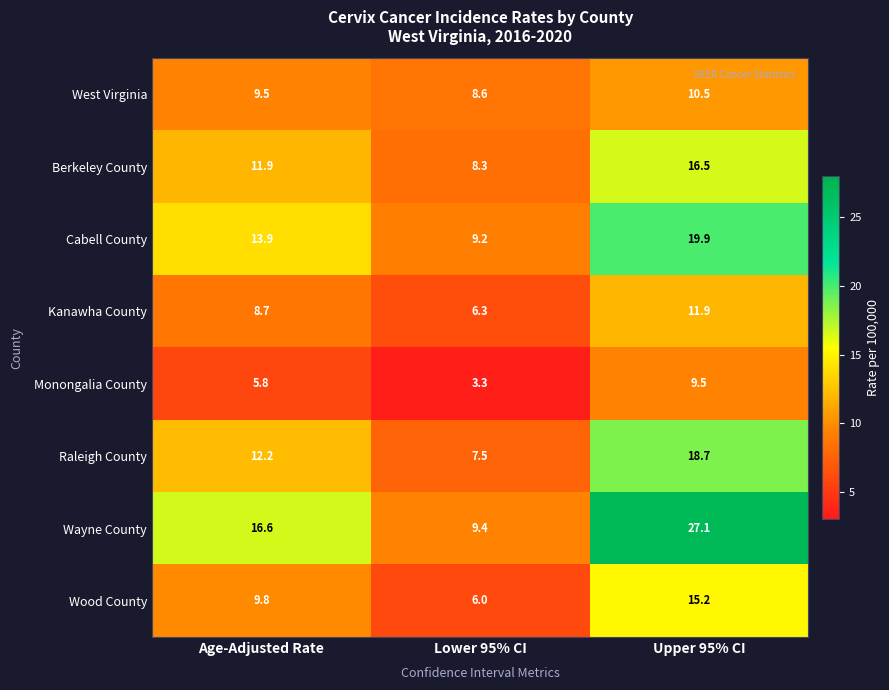

Reading left to right, what are all the values shown in this chart?

West Virginia: 9.5	8.6	10.5
Berkeley County: 11.9	8.3	16.5
Cabell County: 13.9	9.2	19.9
Kanawha County: 8.7	6.3	11.9
Monongalia County: 5.8	3.3	9.5
Raleigh County: 12.2	7.5	18.7
Wayne County: 16.6	9.4	27.1
Wood County: 9.8	6.0	15.2